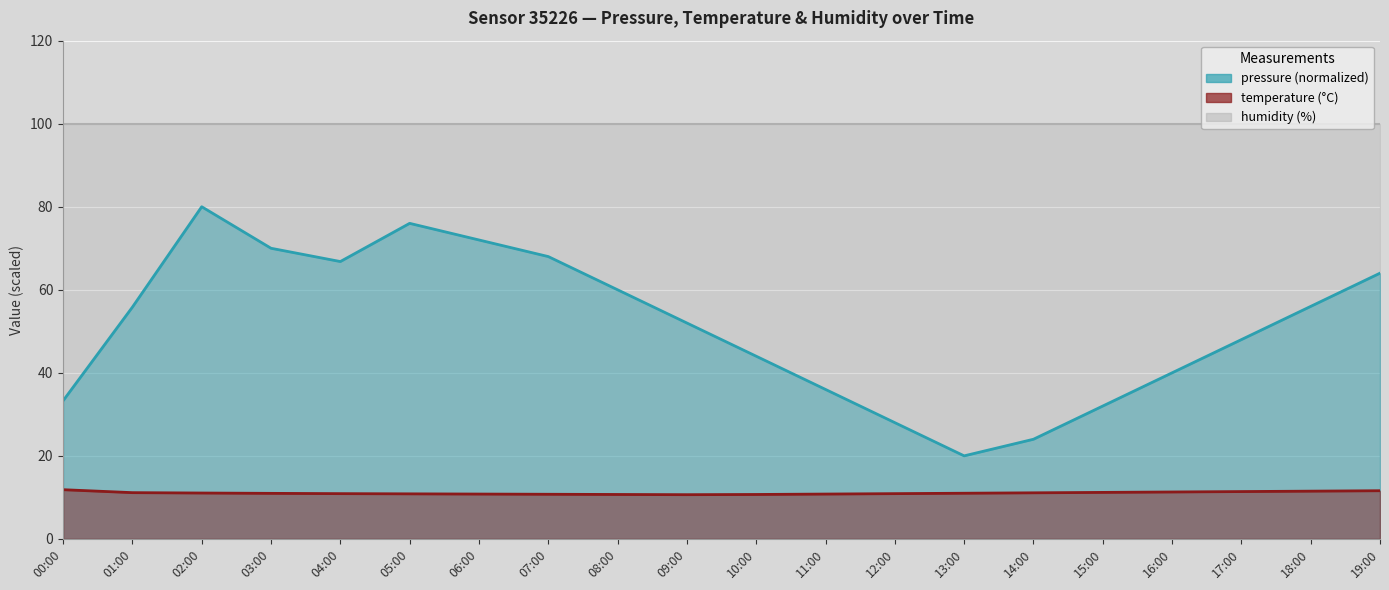

True or false: pressure and temperature intersect in this chart.

False